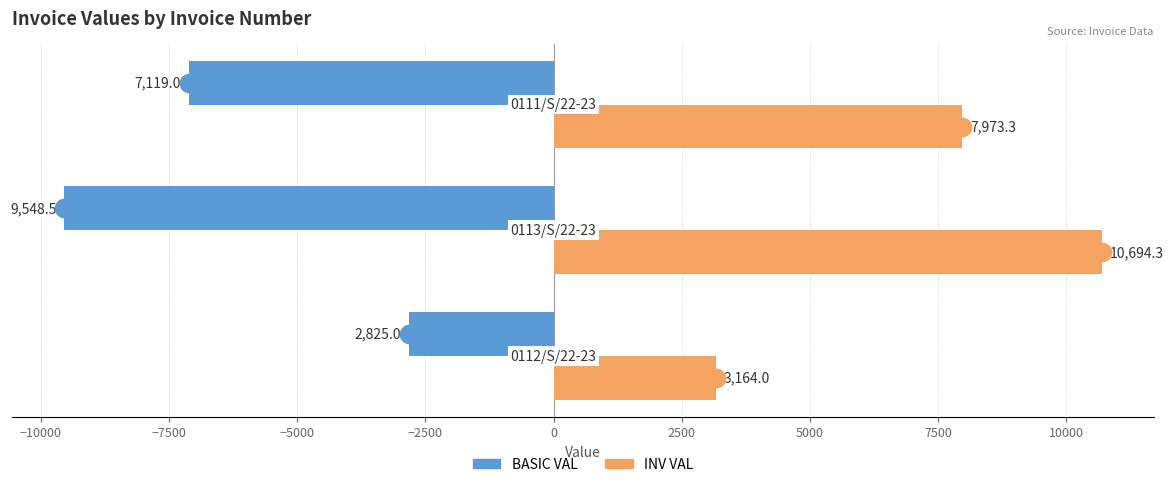

At how many categories does at least one series exceed -8899?

3